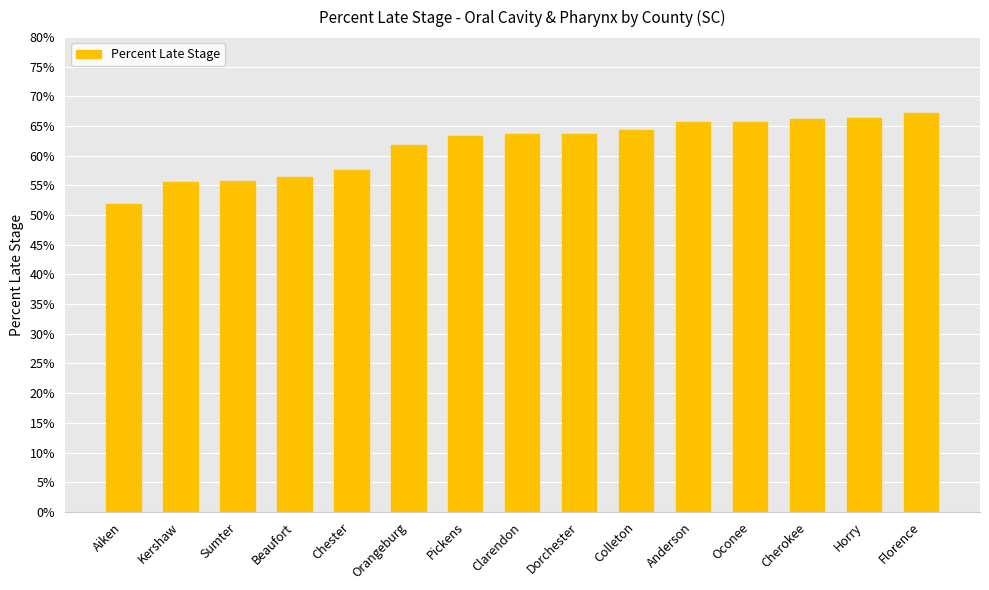

What is the change in value from Kershaw to Florence?

+11.6